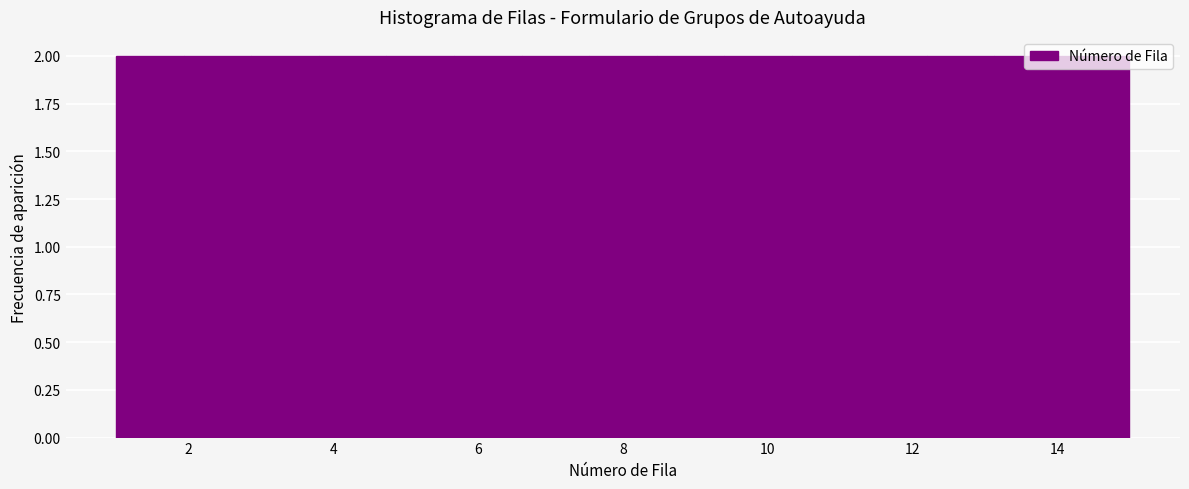

Reading left to right, list every bar in this chart as the range it spans on the x-axis followed by its height. Neither the bar edges nor the heights are printed on the chart, so give them approximately, as read against the axes.

1.0 to 2.0: 2
2.0 to 2.8: 2
2.8 to 3.8: 2
3.8 to 4.8: 2
4.8 to 5.6: 2
5.6 to 6.6: 2
6.6 to 7.6: 2
7.6 to 8.4: 2
8.4 to 9.4: 2
9.4 to 10.4: 2
10.4 to 11.2: 2
11.2 to 12.2: 2
12.2 to 13.2: 2
13.2 to 14.0: 2
14.0 to 15.0: 2